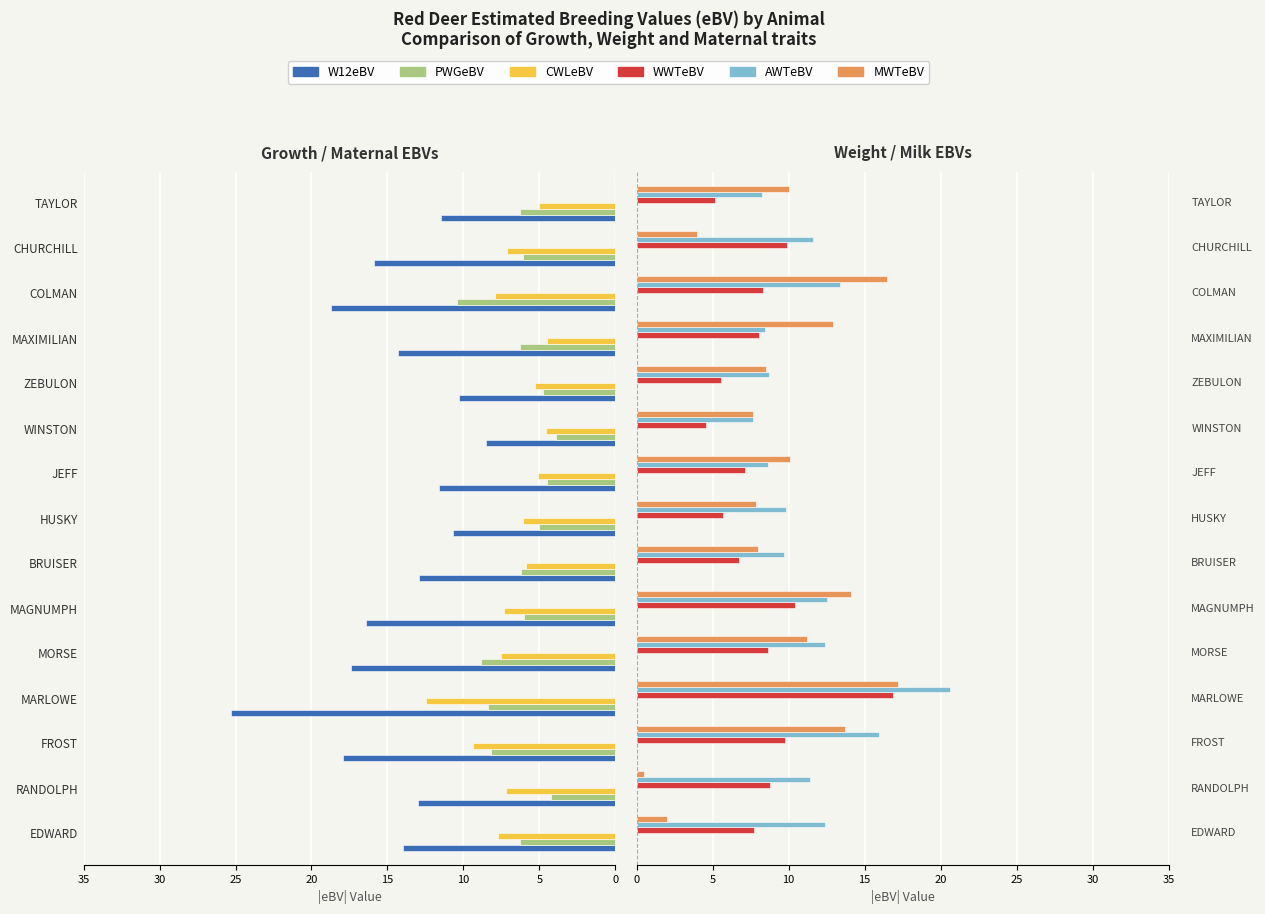

Is it true that WWTeBV equals 3.4 at BRUISER?

False